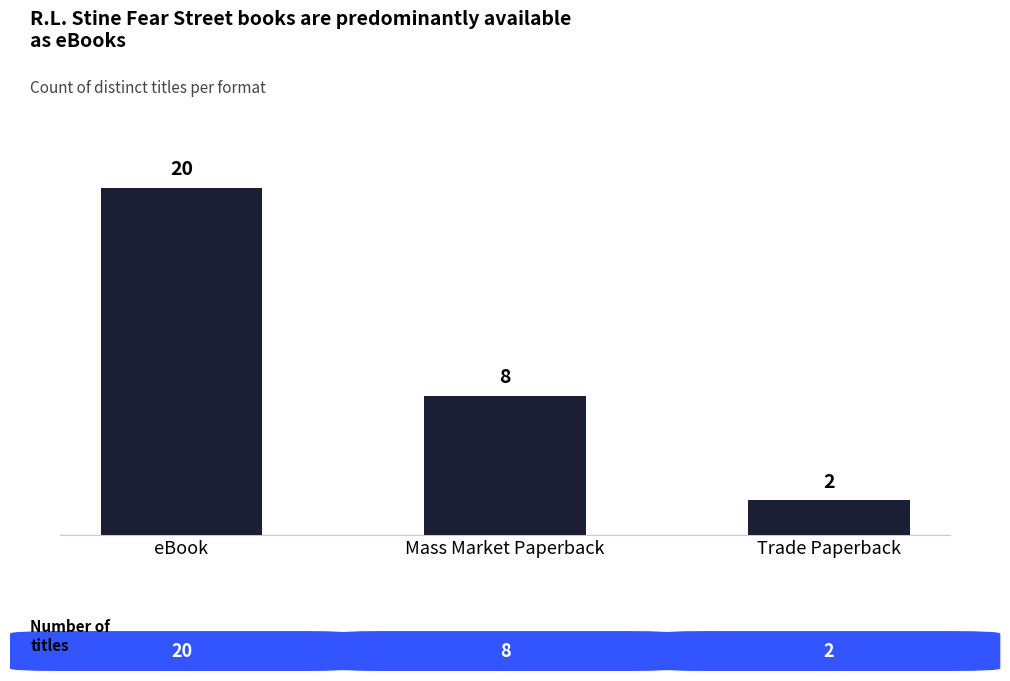

What is the sum of all values?

30